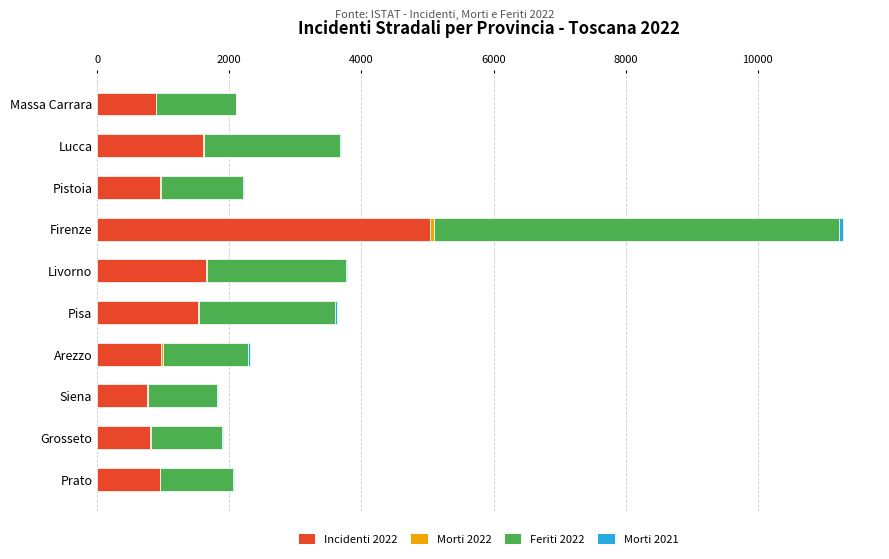

True or false: Incidenti 2022 has a value of 963 at Arezzo.

True